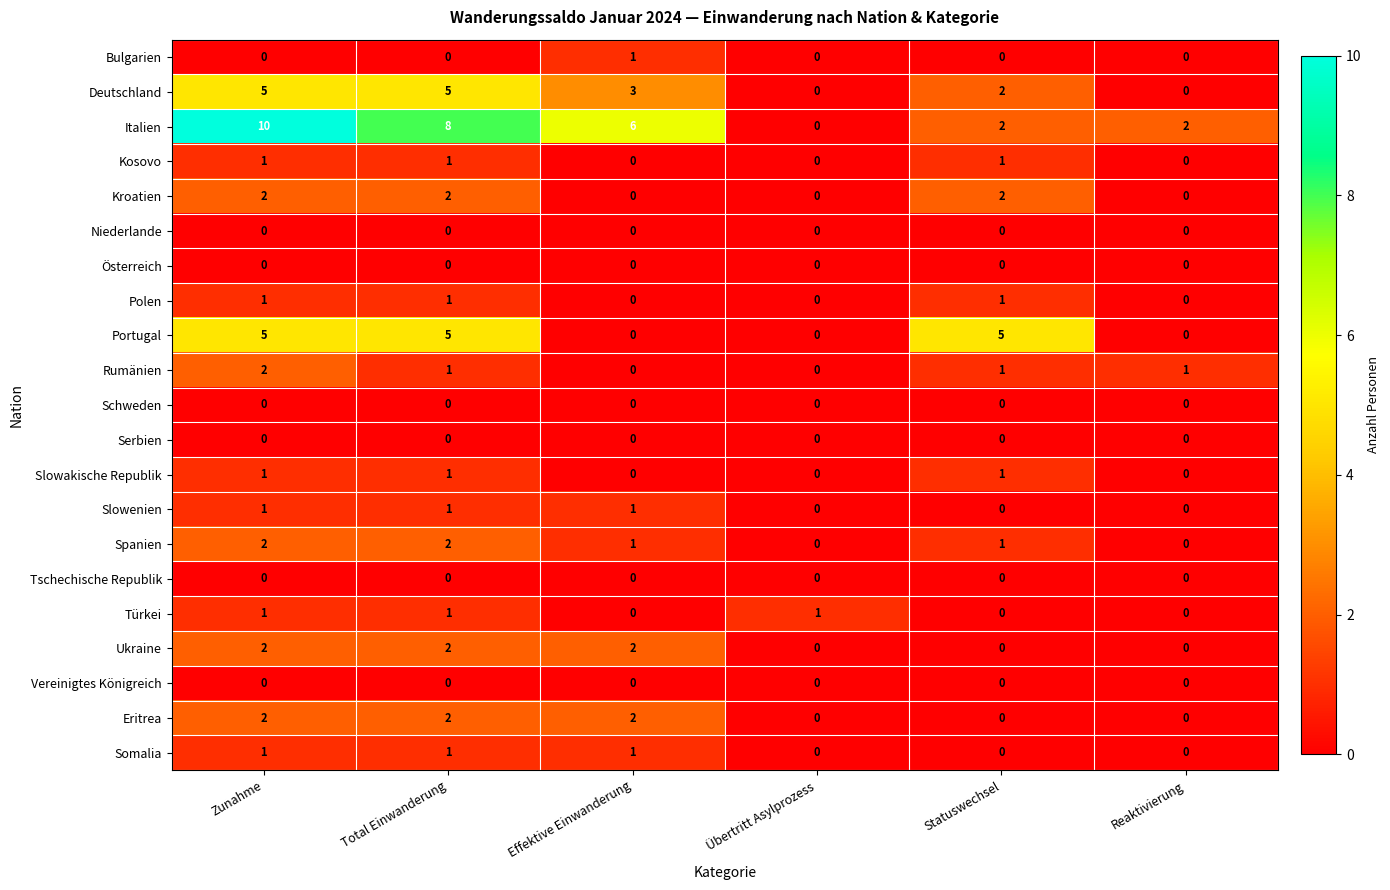

What is the greatest value displayed?

10